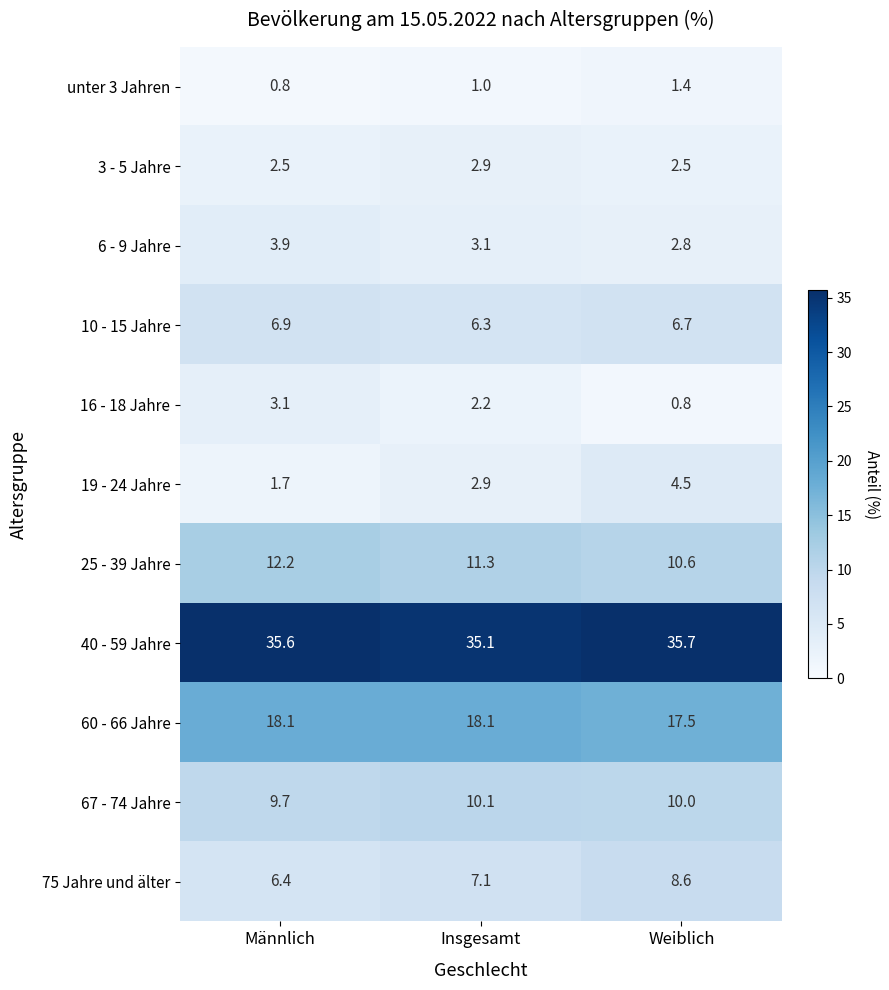

What is the greatest value displayed?

35.7